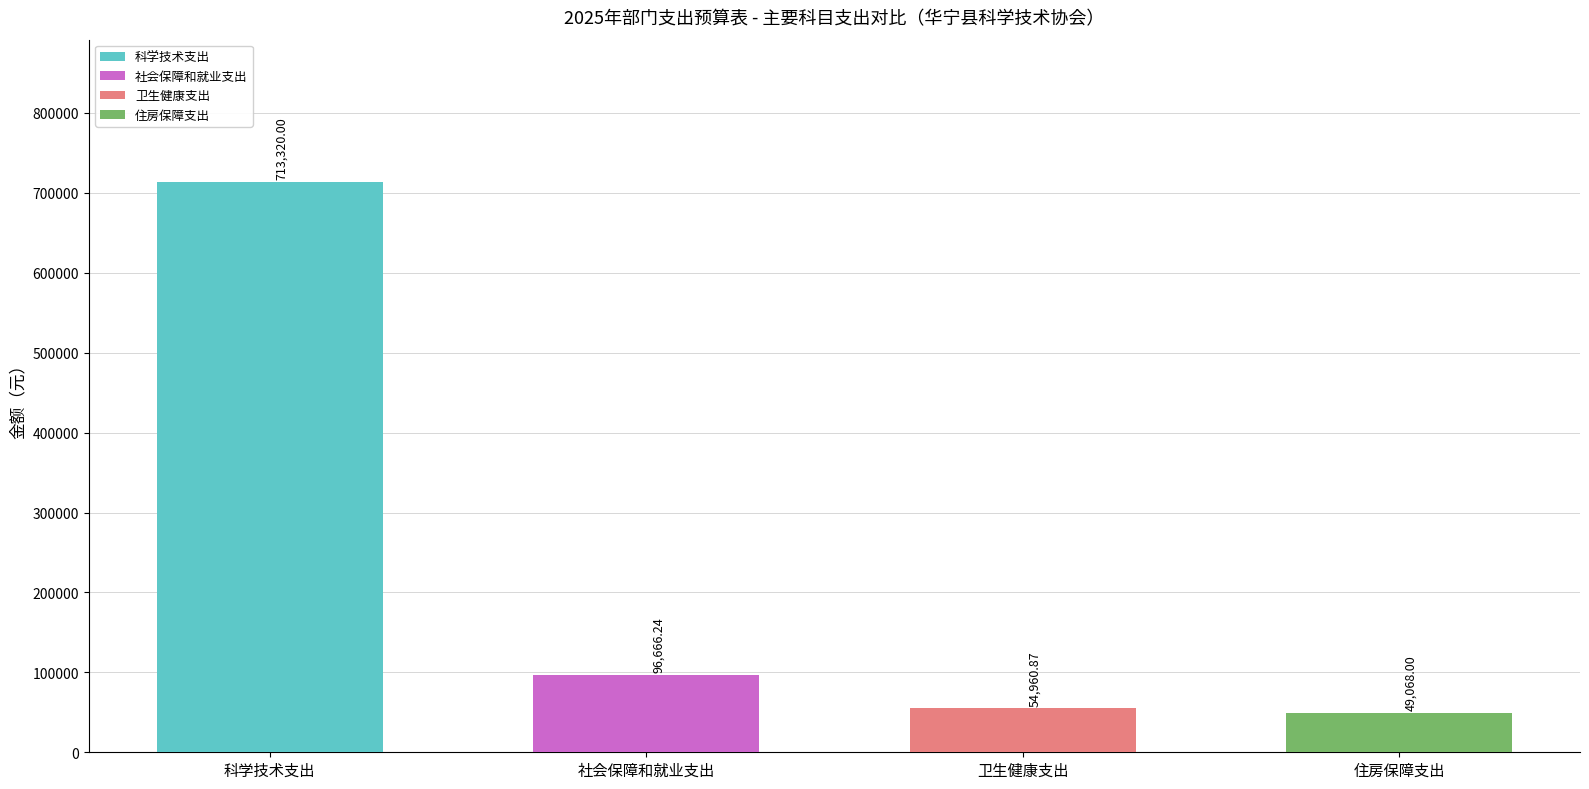

Which has a higher value, 住房保障支出 or 卫生健康支出?

卫生健康支出